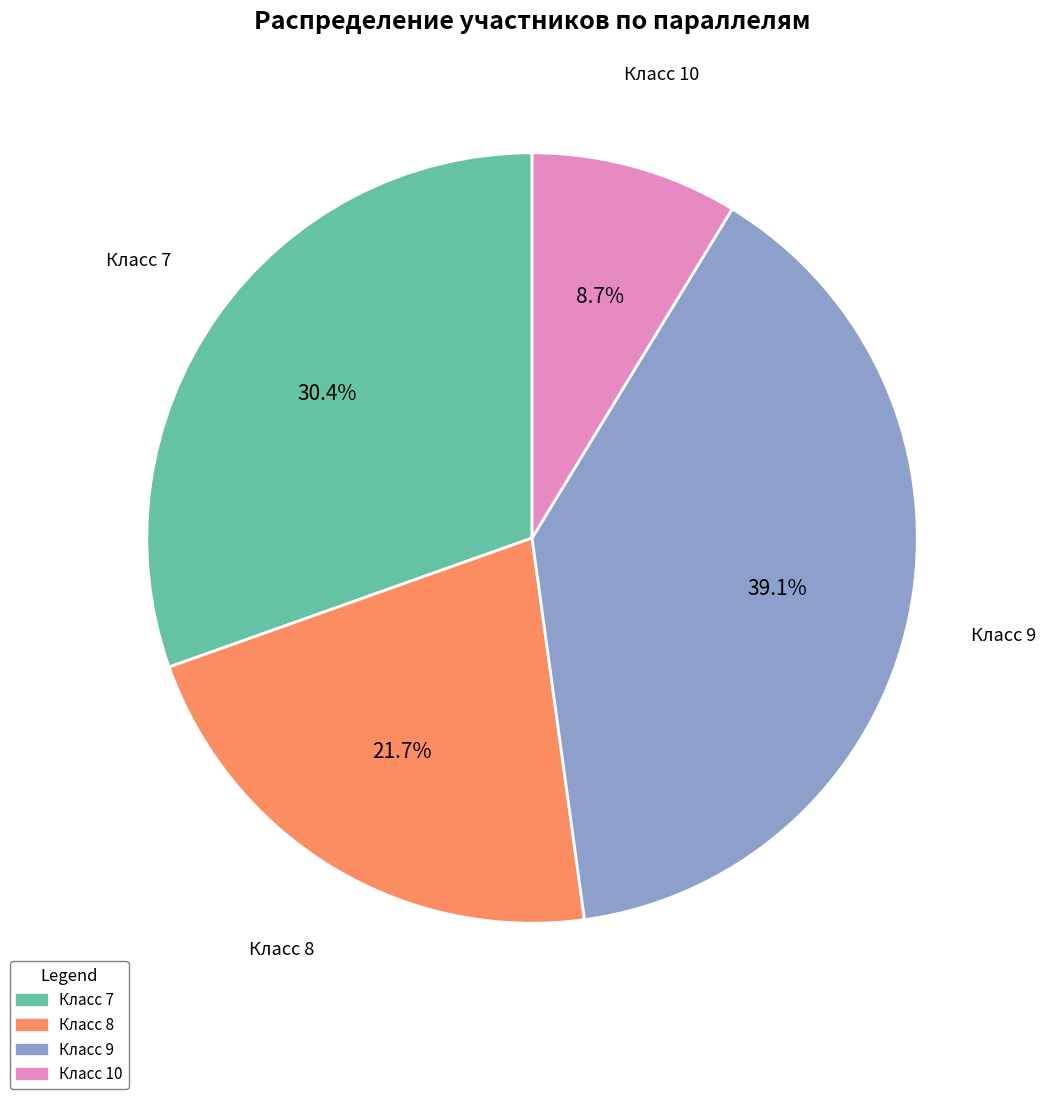

What percentage is the Класс 8 slice, to the nearest percent?

22%